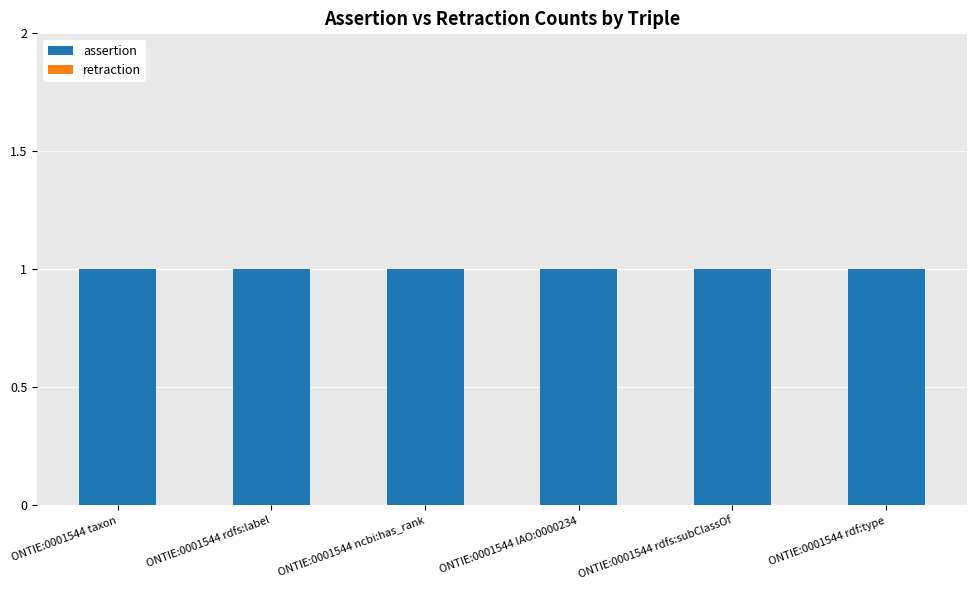

How many groups of bars are there?

6